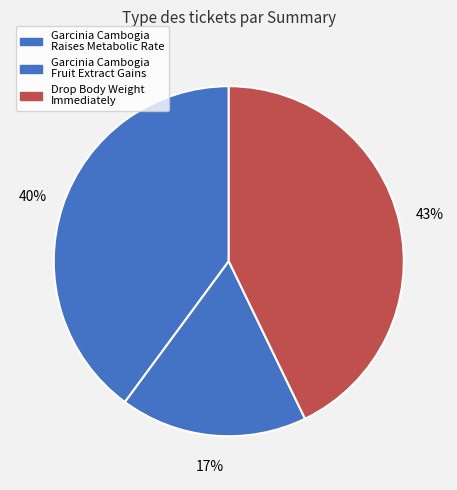

Count the number of slices in the pie.

3